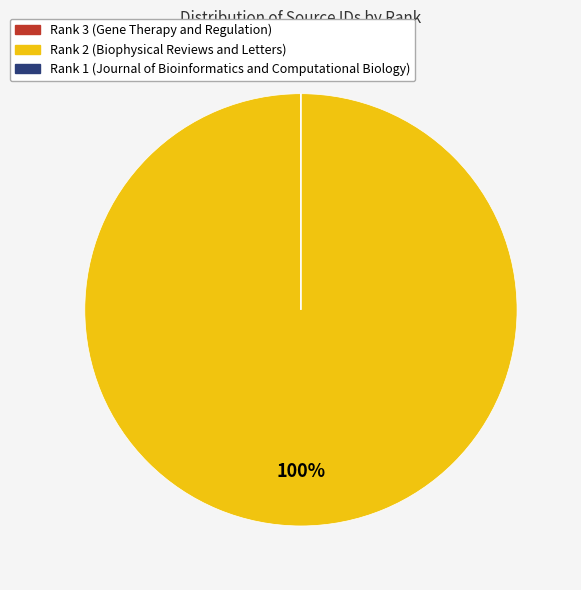

What is the largest slice in the pie chart?

Rank 2 (Biophysical Reviews and Letters)